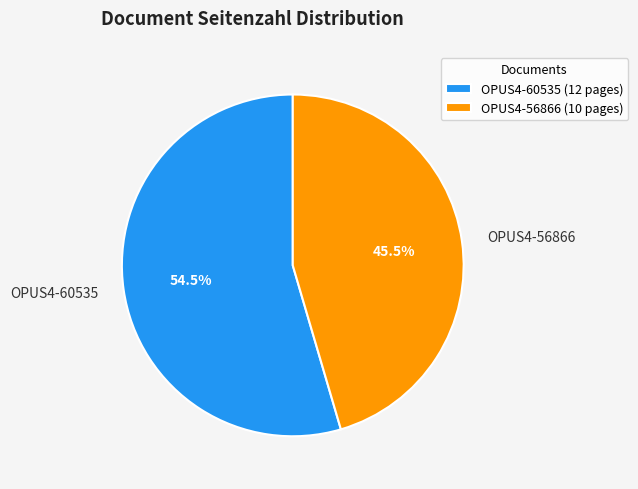

Is there a majority slice in this chart?

Yes